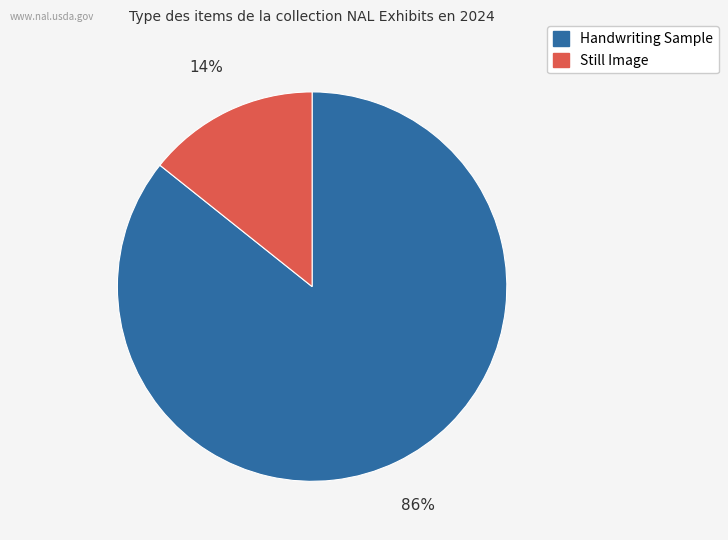

To the nearest percent, what is the average slice percentage?

50%